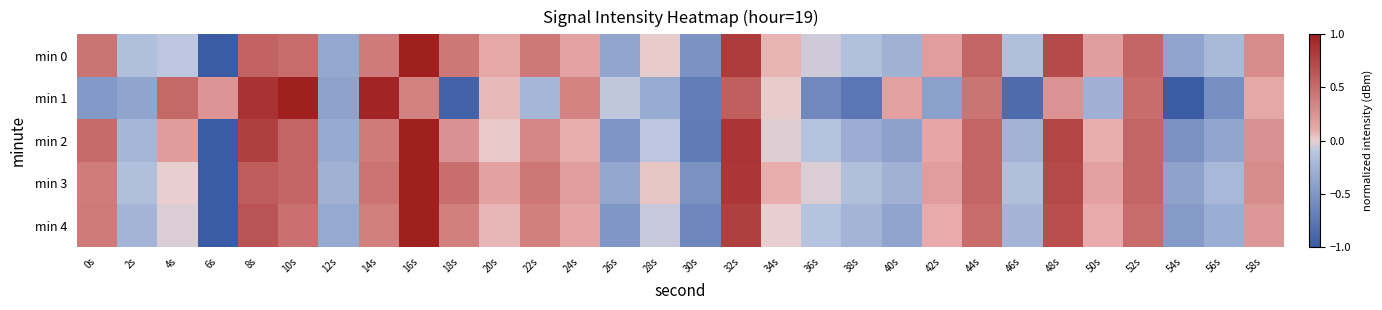

Reading right to left, list all the values displayed in this chart.

min 0: 58s=0.3	56s=-0.2	54s=-0.4	52s=0.5	50s=0.2	48s=0.7	46s=-0.2	44s=0.5	42s=0.2	40s=-0.3	38s=-0.1	36s=-0.0	34s=0.1	32s=0.8	30s=-0.5	28s=0.0	26s=-0.4	24s=0.1	22s=0.4	20s=0.1	18s=0.4	16s=1.0	14s=0.4	12s=-0.3	10s=0.5	8s=0.6	6s=-1.0	4s=-0.1	2s=-0.2	0s=0.5
min 1: 58s=0.1	56s=-0.6	54s=-1.0	52s=0.5	50s=-0.3	48s=0.3	46s=-0.9	44s=0.4	42s=-0.4	40s=0.2	38s=-0.8	36s=-0.6	34s=0.0	32s=0.6	30s=-0.7	28s=-0.3	26s=-0.1	24s=0.4	22s=-0.2	20s=0.1	18s=-0.9	16s=0.4	14s=1.0	12s=-0.4	10s=1.0	8s=0.9	6s=0.2	4s=0.5	2s=-0.4	0s=-0.5
min 2: 58s=0.3	56s=-0.4	54s=-0.5	52s=0.5	50s=0.1	48s=0.8	46s=-0.3	44s=0.5	42s=0.1	40s=-0.4	38s=-0.3	36s=-0.1	34s=-0.0	32s=0.9	30s=-0.7	28s=-0.1	26s=-0.5	24s=0.1	22s=0.3	20s=0.0	18s=0.3	16s=1.0	14s=0.4	12s=-0.3	10s=0.5	8s=0.8	6s=-1.0	4s=0.2	2s=-0.2	0s=0.5
min 3: 58s=0.3	56s=-0.2	54s=-0.4	52s=0.5	50s=0.2	48s=0.7	46s=-0.2	44s=0.5	42s=0.2	40s=-0.3	38s=-0.2	36s=-0.0	34s=0.1	32s=0.8	30s=-0.5	28s=0.0	26s=-0.4	24s=0.2	22s=0.4	20s=0.2	18s=0.5	16s=1.0	14s=0.5	12s=-0.3	10s=0.5	8s=0.6	6s=-1.0	4s=0.0	2s=-0.2	0s=0.4
min 4: 58s=0.2	56s=-0.3	54s=-0.5	52s=0.5	50s=0.1	48s=0.7	46s=-0.2	44s=0.5	42s=0.1	40s=-0.4	38s=-0.2	36s=-0.1	34s=0.0	32s=0.8	30s=-0.6	28s=-0.1	26s=-0.5	24s=0.1	22s=0.4	20s=0.1	18s=0.4	16s=1.0	14s=0.4	12s=-0.3	10s=0.5	8s=0.7	6s=-1.0	4s=-0.0	2s=-0.2	0s=0.4